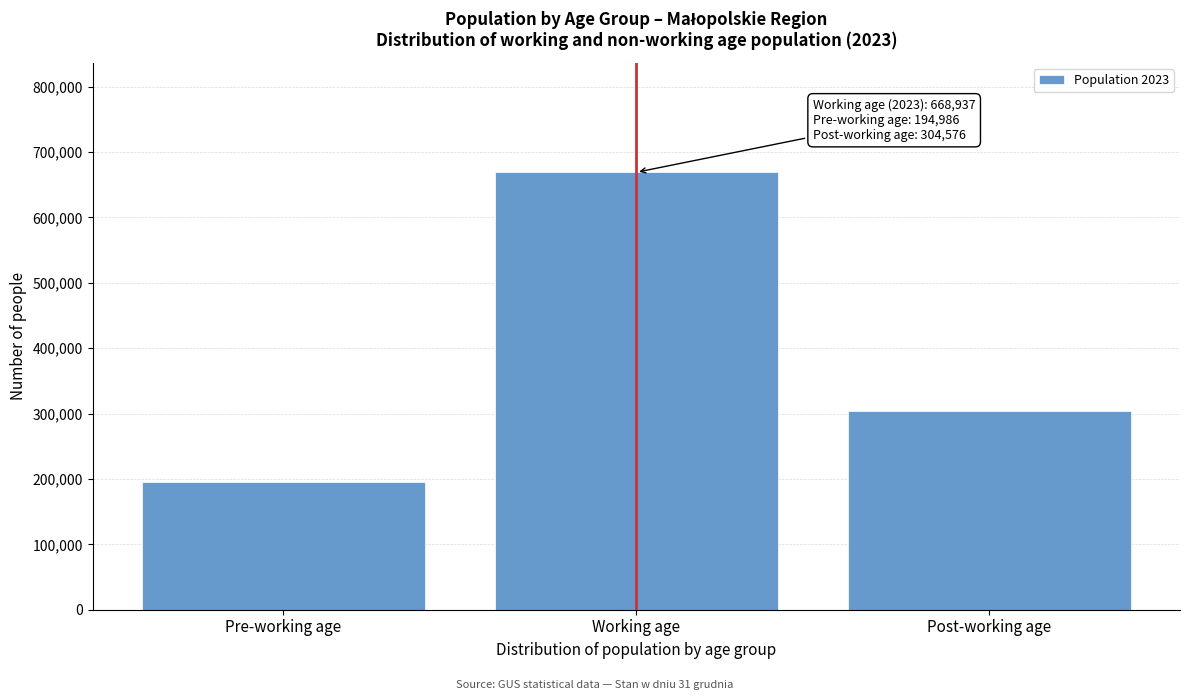

Reading left to right, transcribe all the data shown in this chart.

Pre-working age=194986	Working age=668937	Post-working age=304576